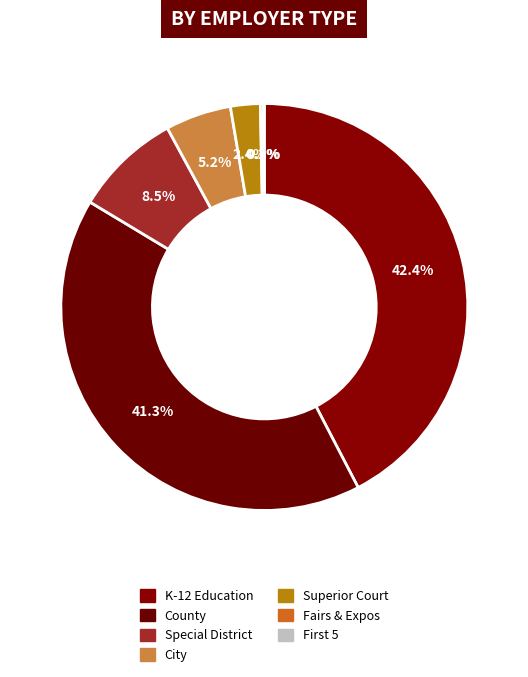

Is the sum of County and Special District greater than half?

No